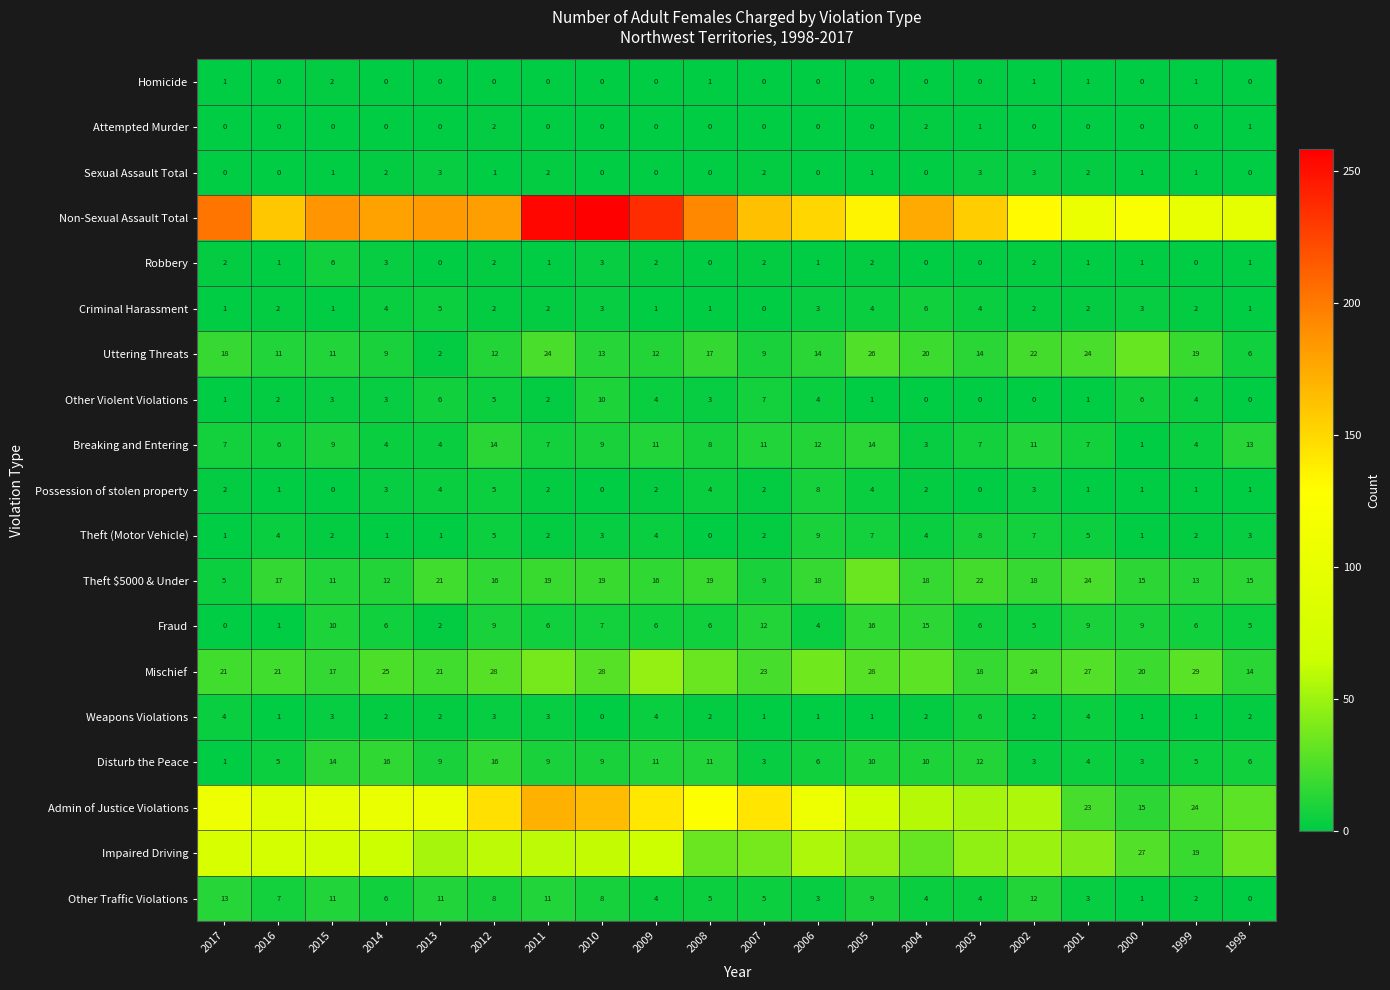

Read the Sexual Assault Total value at 2002.

3